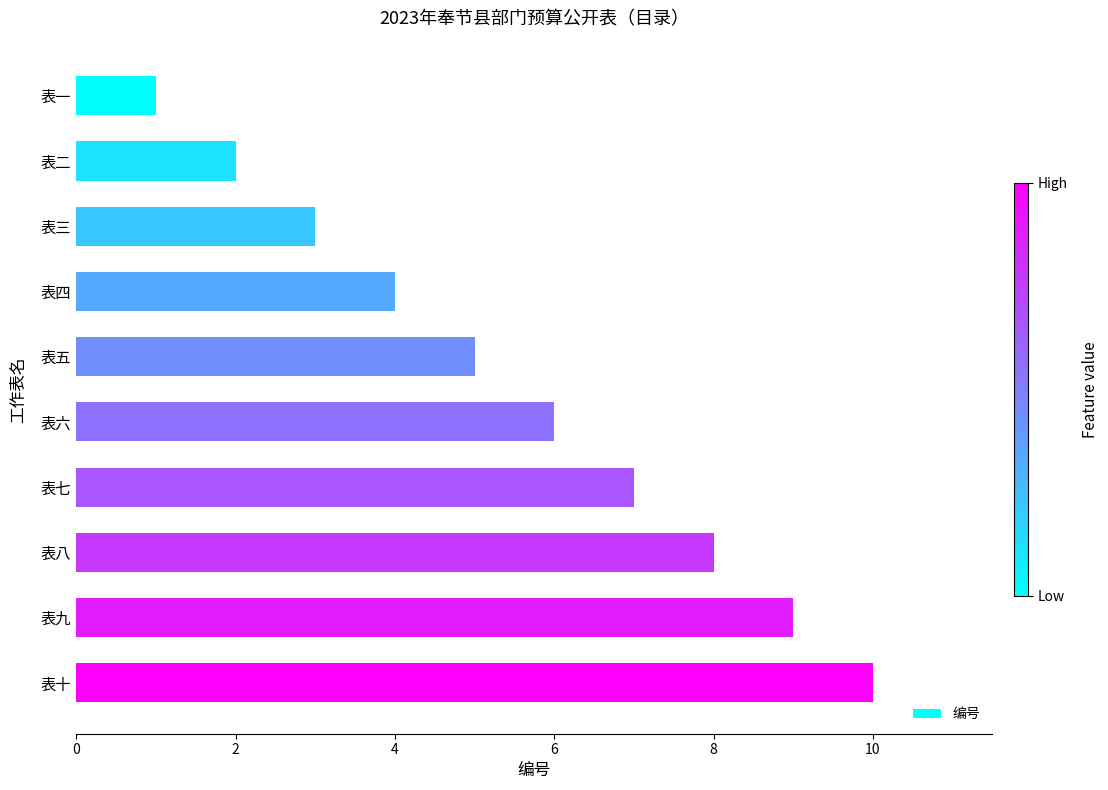

List the labels in order of value, smallest first.

表一, 表二, 表三, 表四, 表五, 表六, 表七, 表八, 表九, 表十